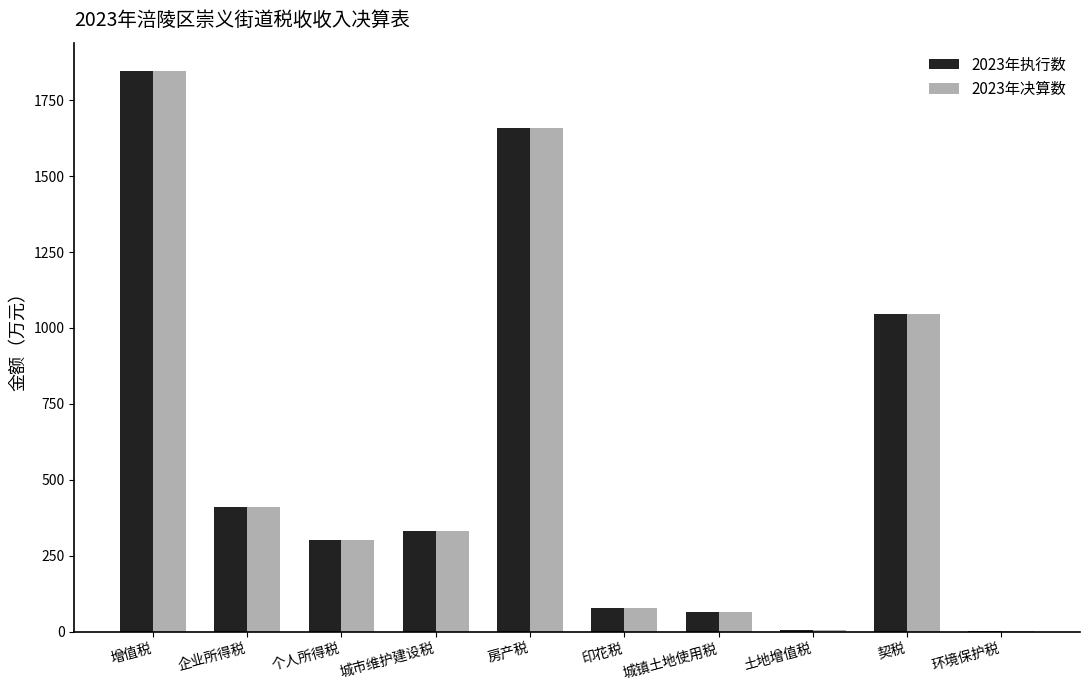

At which label is 2023年执行数 closest to 925?

契税